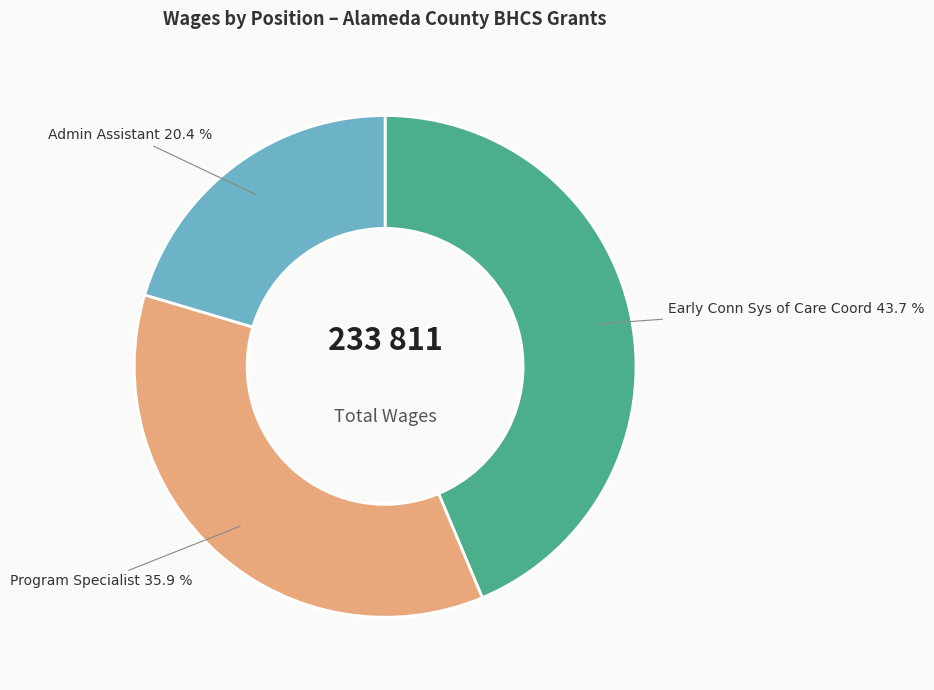

How many segments does this pie chart have?

3